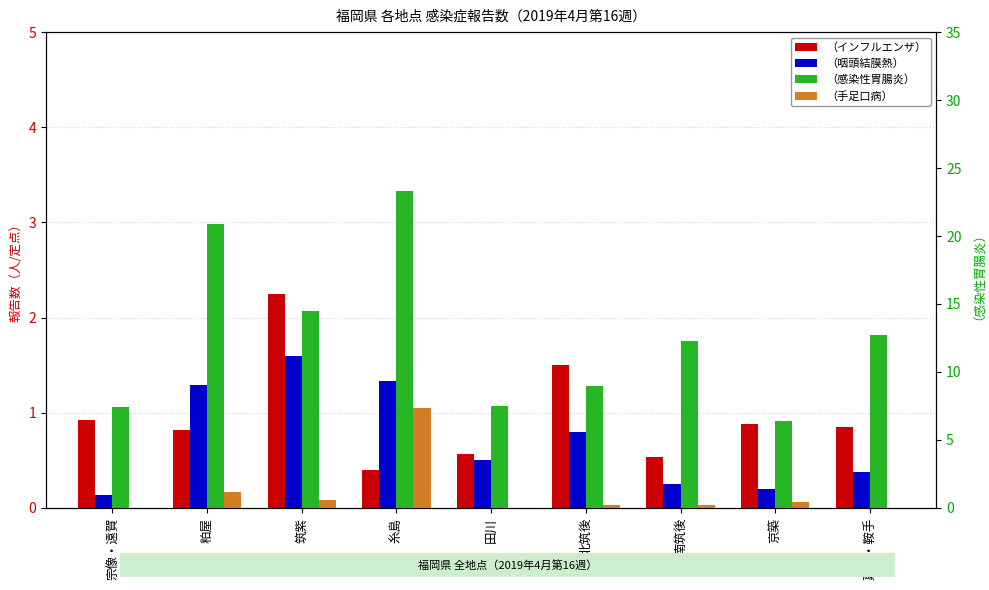

How many bars are there in total?

36